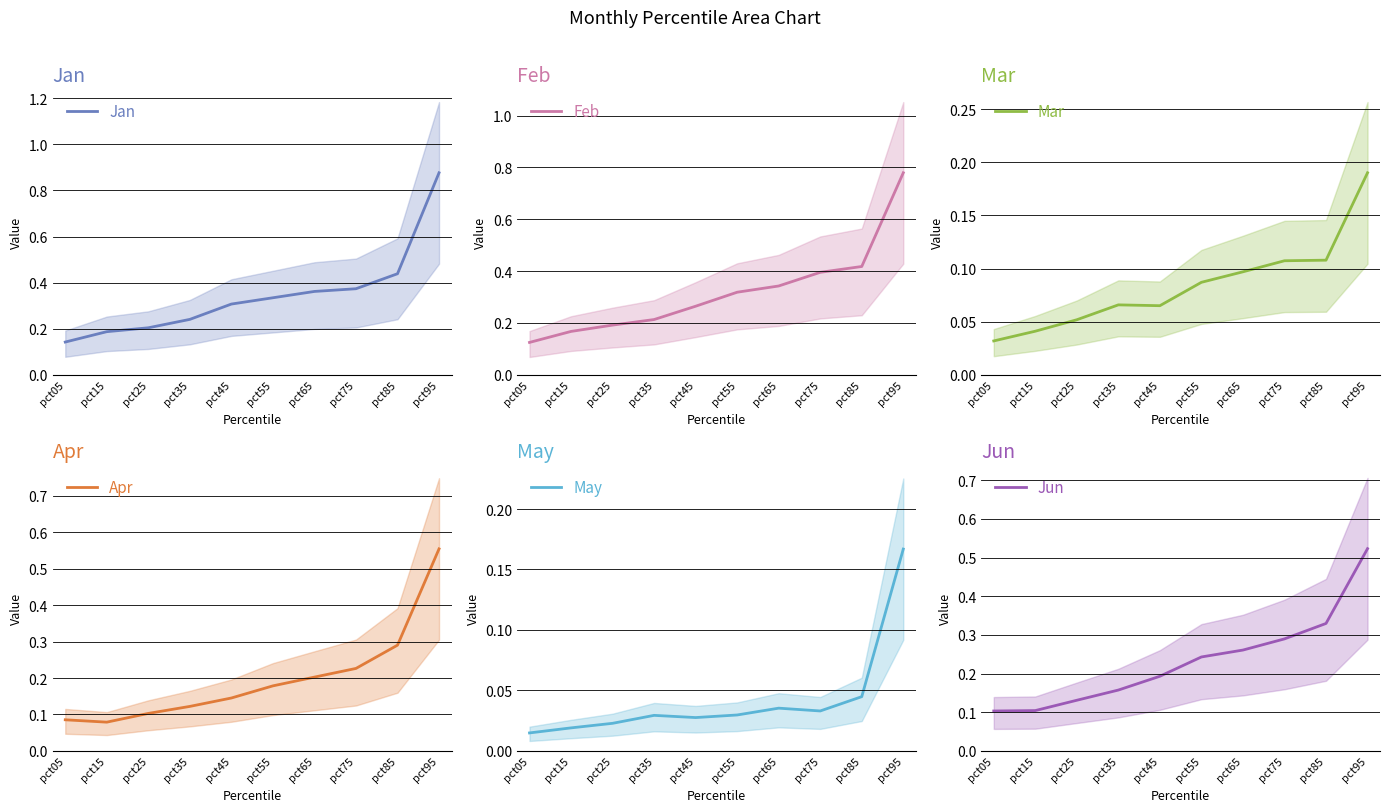

What is the total value across all series at pct35?

0.8